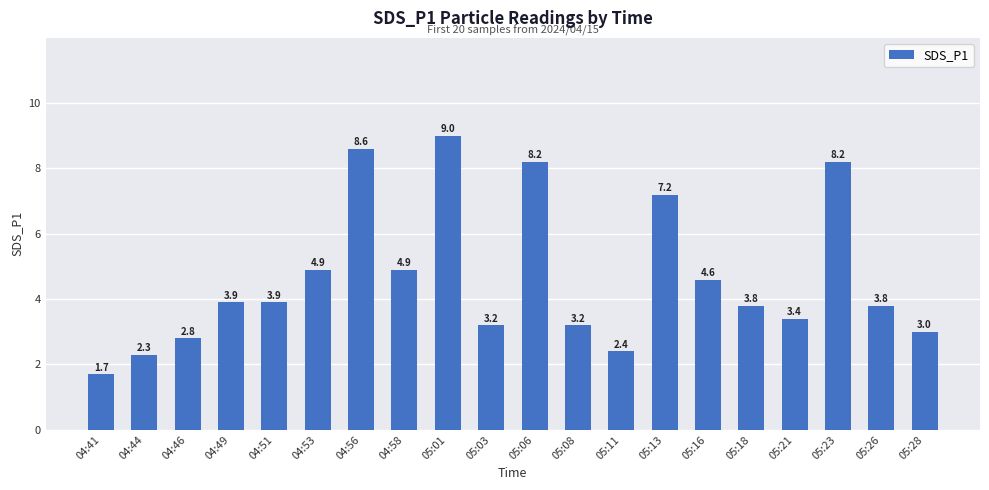

Reading left to right, transcribe all the data shown in this chart.

1.7	2.3	2.8	3.9	3.9	4.9	8.6	4.9	9.0	3.2	8.2	3.2	2.4	7.2	4.6	3.8	3.4	8.2	3.8	3.0